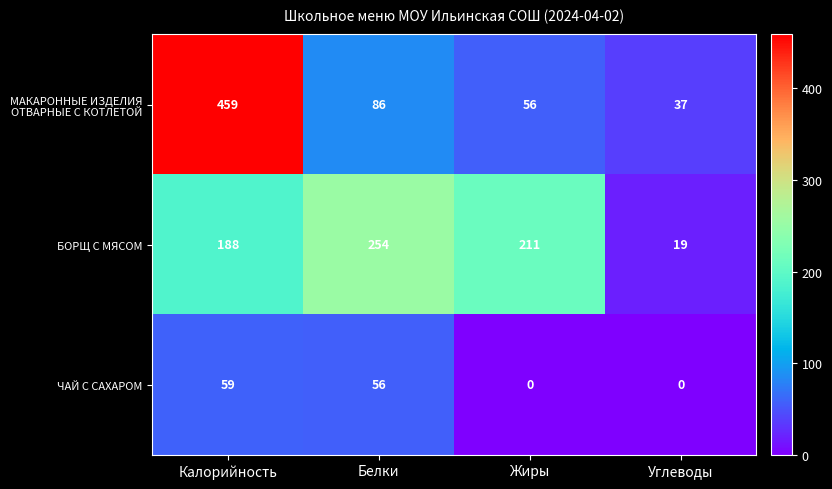

How many data points in ЧАЙ С САХАРОМ are less than 56?

2